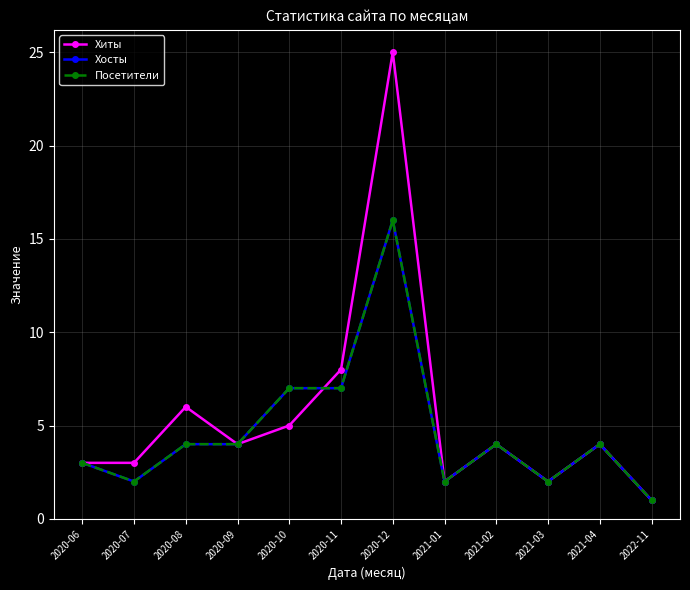

Does the chart have visible grid lines?

Yes